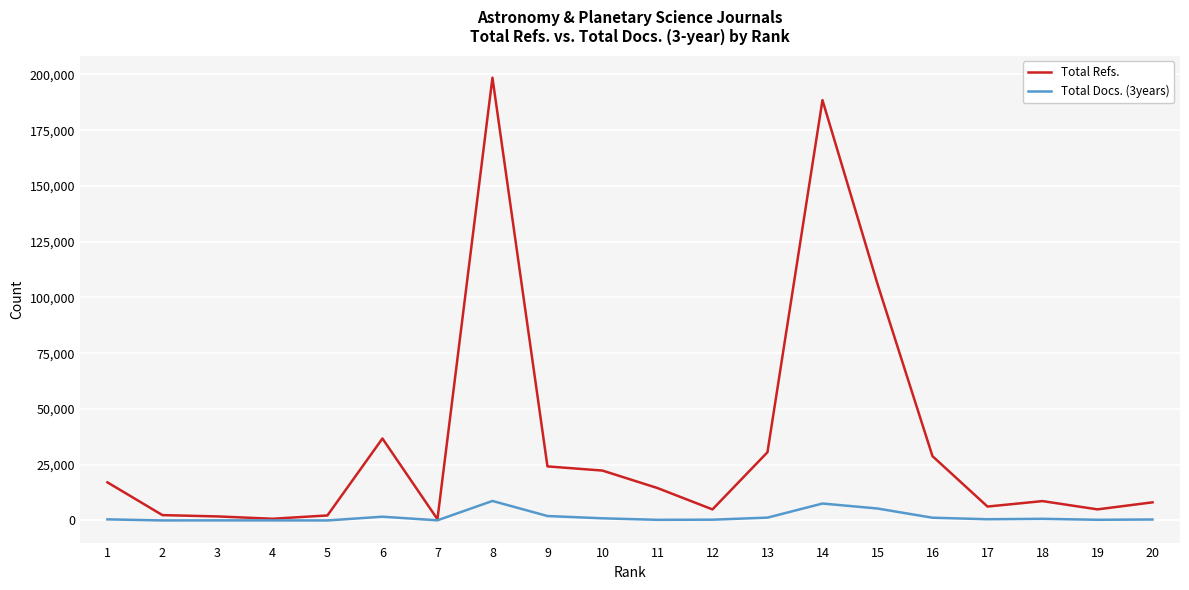

Where is Total Refs. nearest to the value 99540?

15